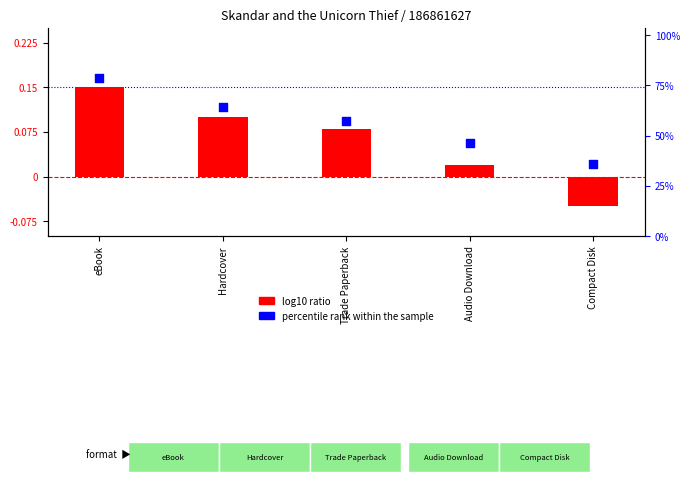

At which category is the sum across all series the highest?

eBook